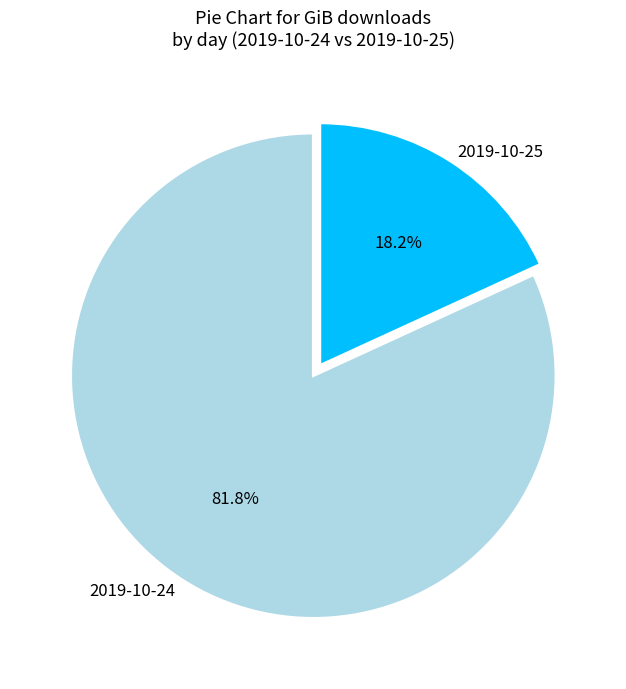

To the nearest percent, what percentage of the pie is 2019-10-25?

18%